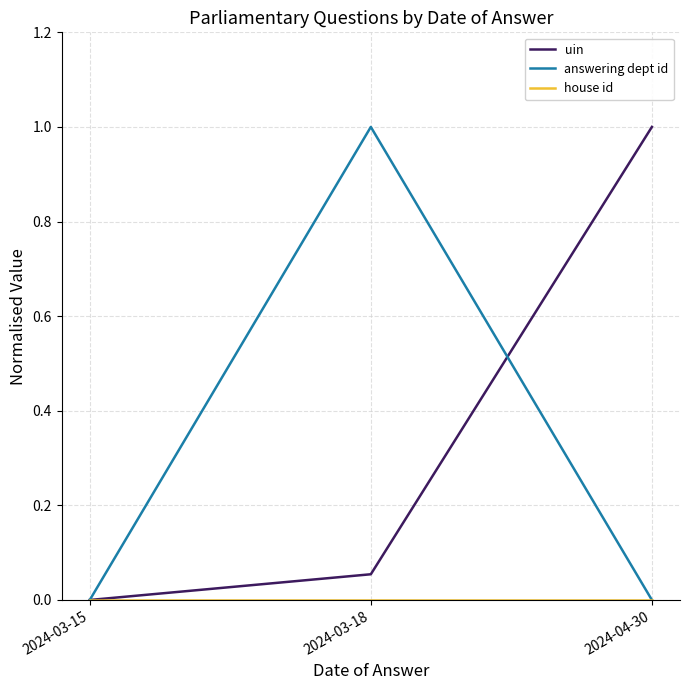

Where is uin nearest to the value 0?

2024-03-15